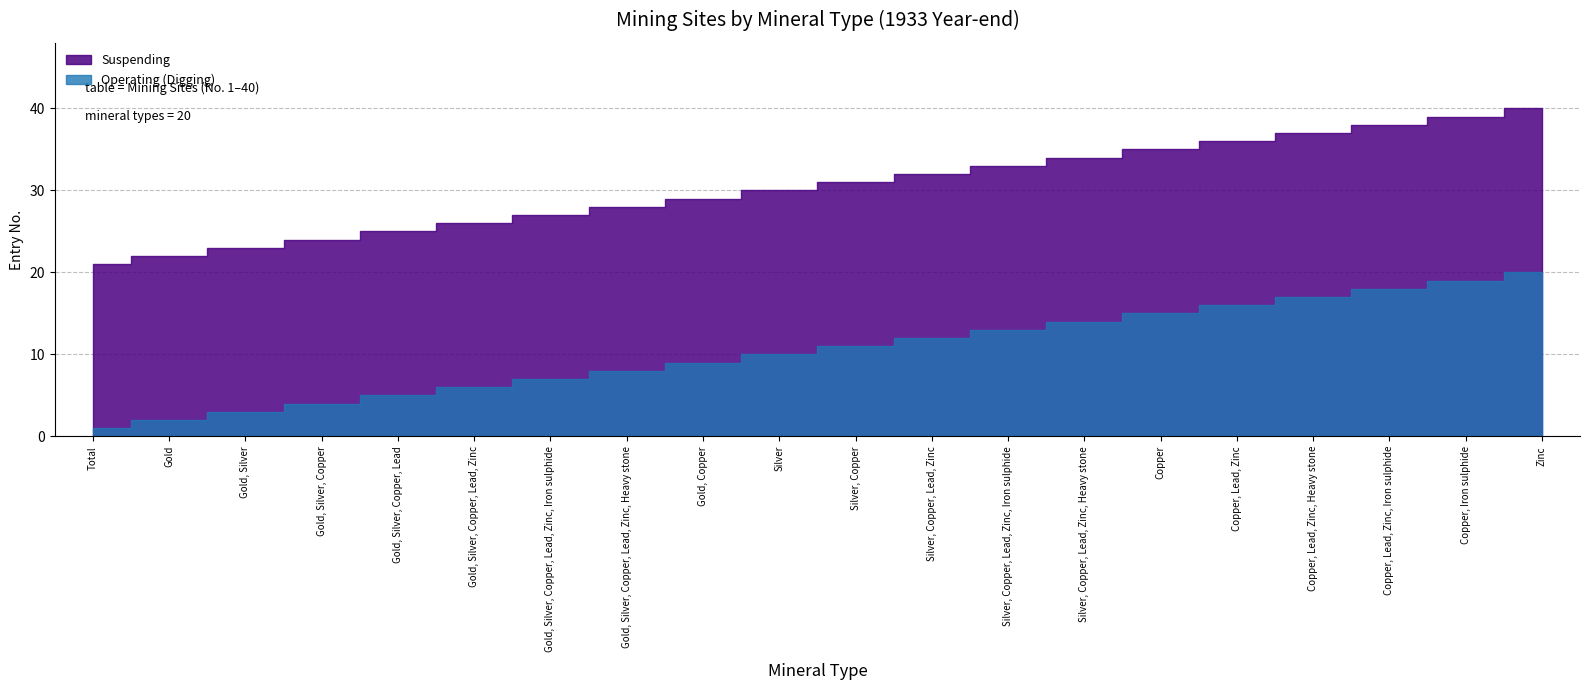

Does the chart have visible grid lines?

Yes